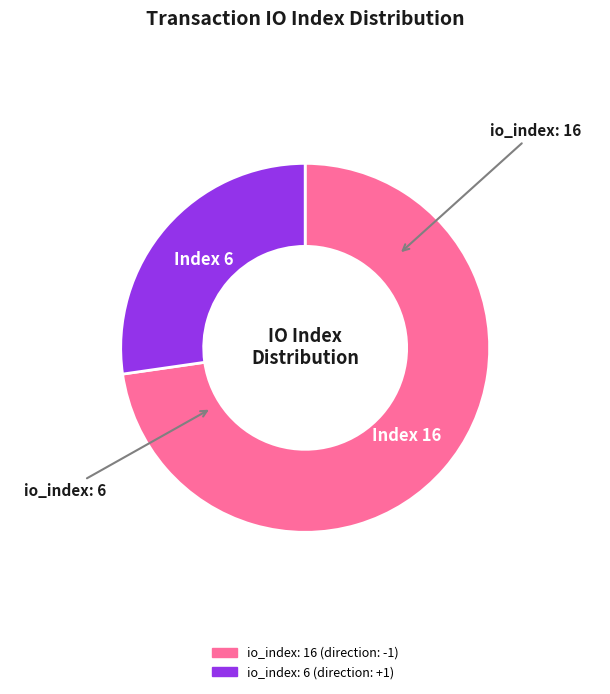

Is there any slice that represents more than half of the pie?

Yes